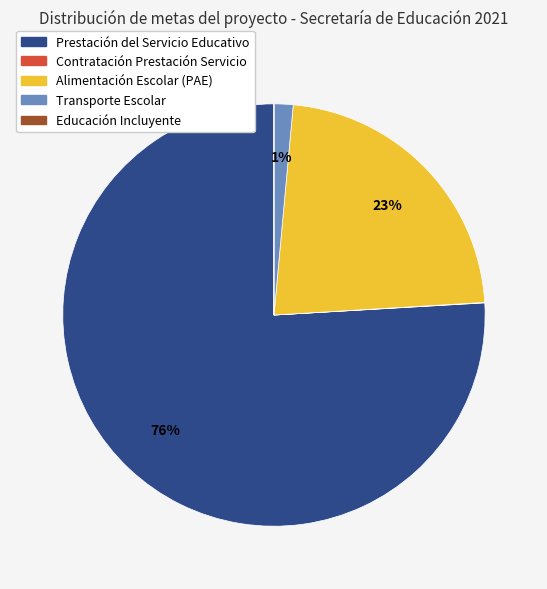

Does Prestación del Servicio Educativo represent more than half of the total?

Yes